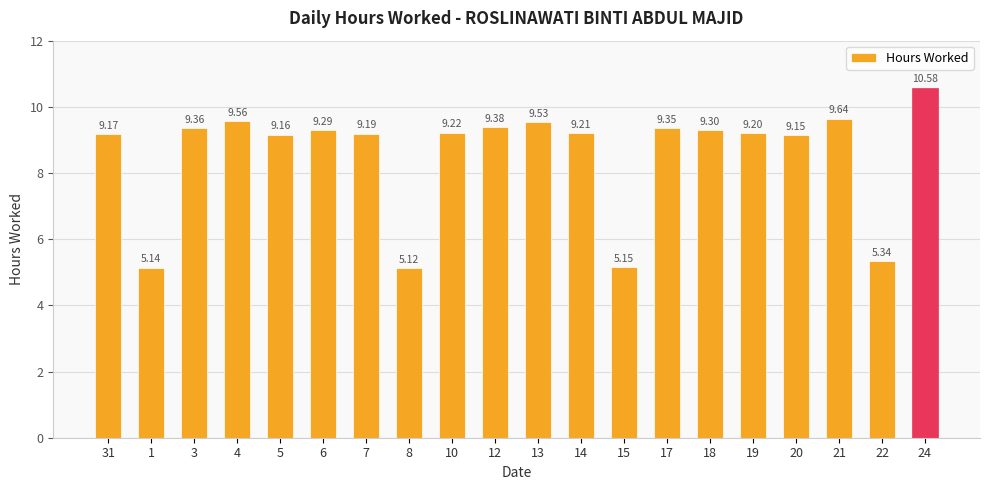

Which label corresponds to the largest value in the chart?

24